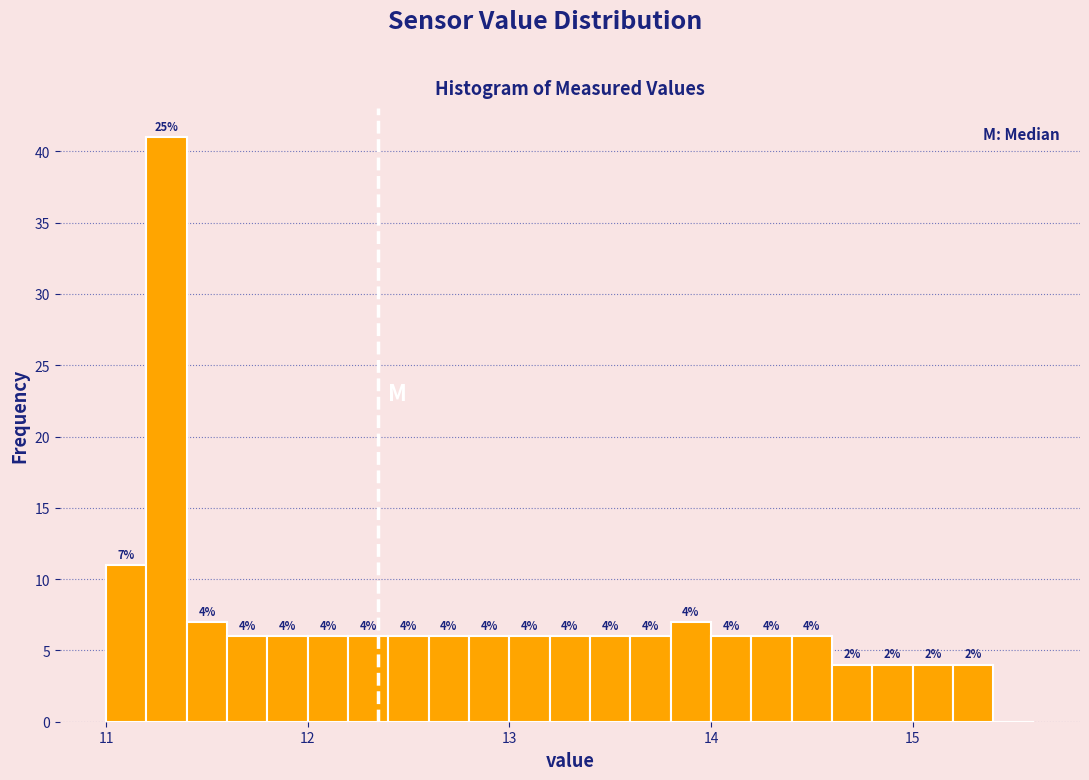

Around what value on the x-axis is the tallest bar? Give the approximate position of its centre, as read against the axis.

11.3